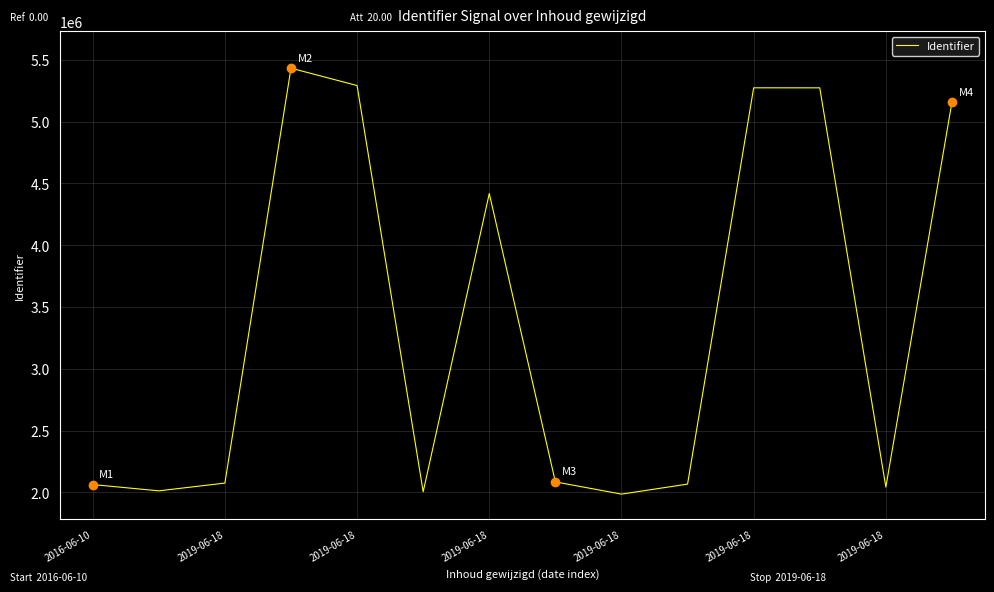

Does the chart display data point markers on the line(s)?

No